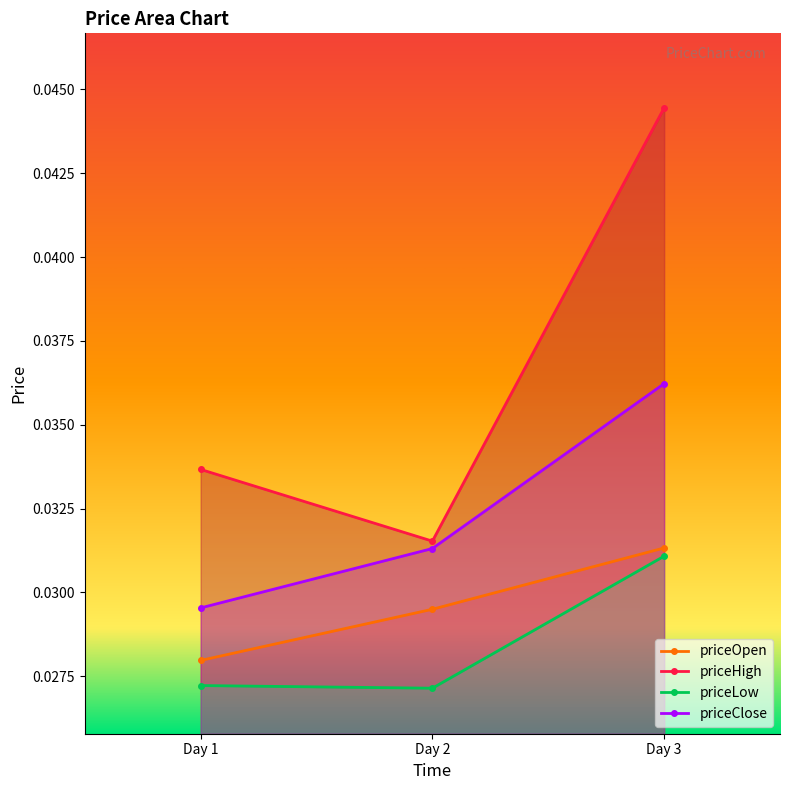

The priceClose series shows 0.1 at Day 3. True or false?

False